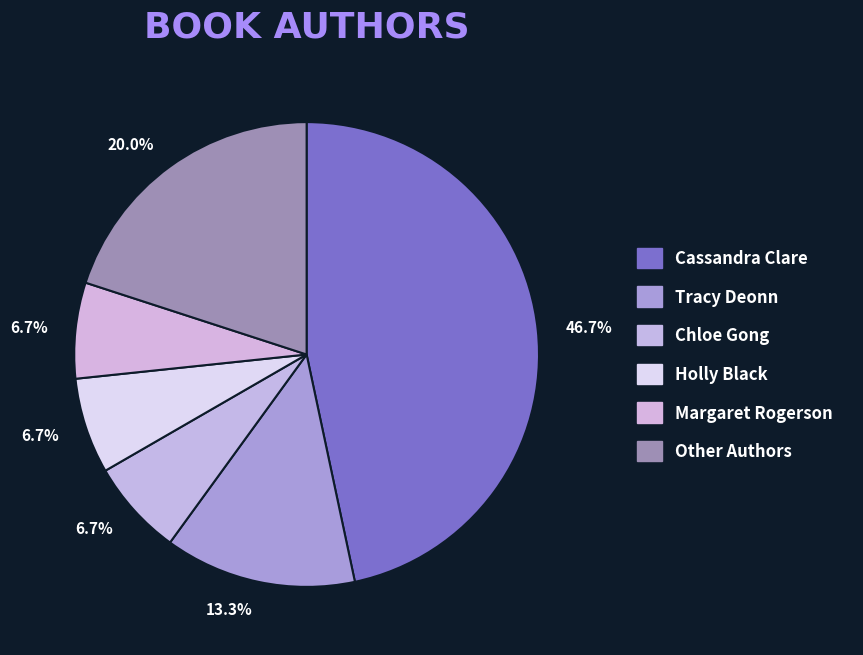

How many segments does this pie chart have?

6